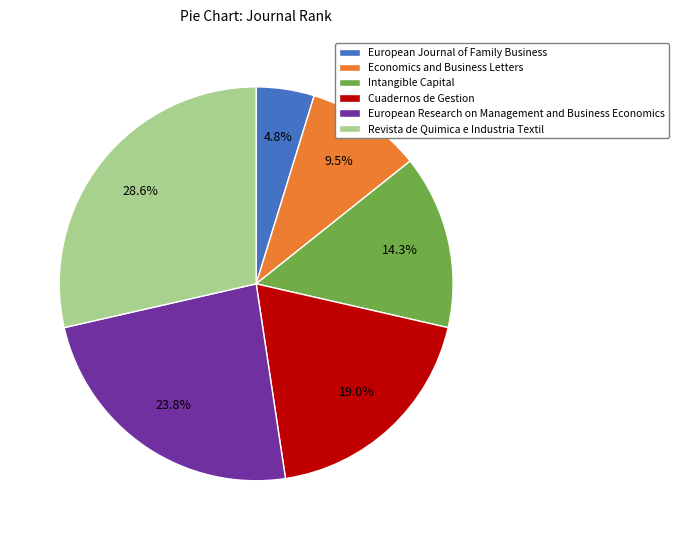

To the nearest percent, what is the difference between the Intangible Capital and Economics and Business Letters slice percentages?

5%